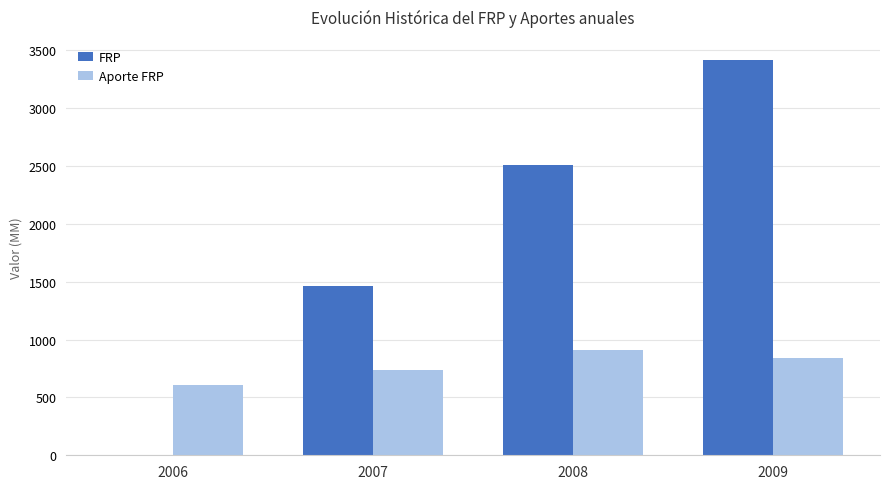

Which series has the widest spread of values?

FRP